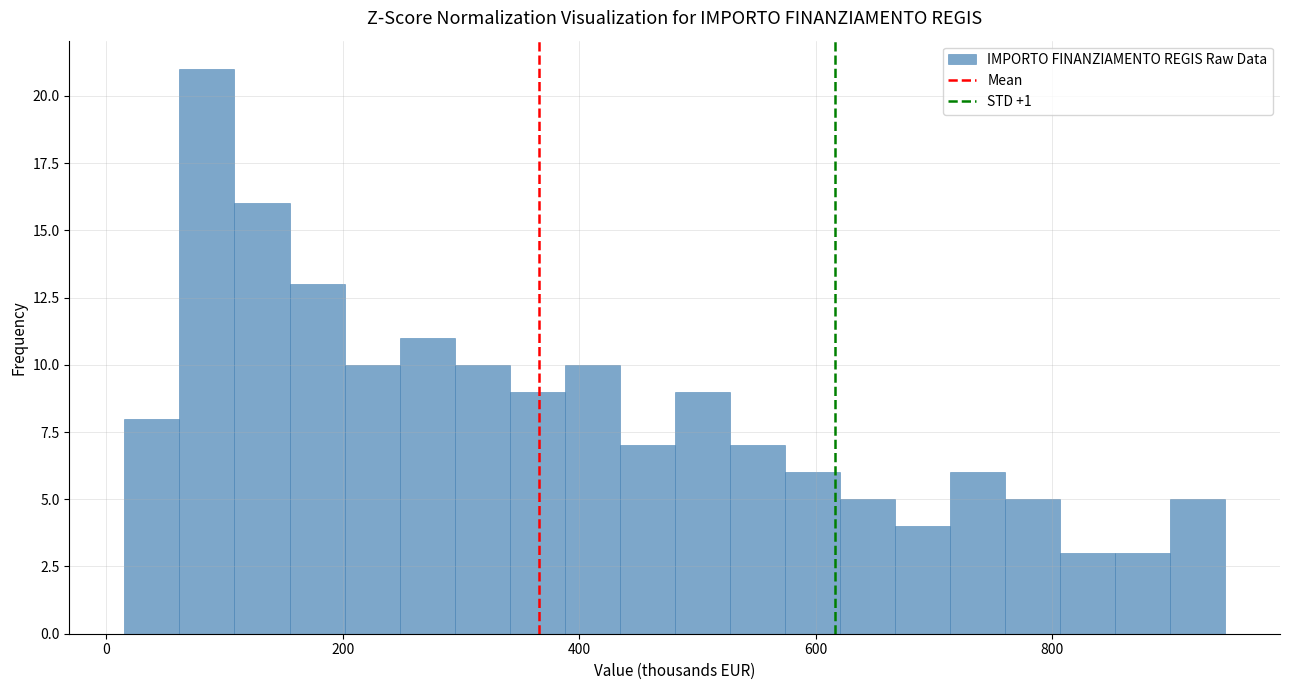

Read against the x-axis, roughly where is the centre of the tallest bar?

80